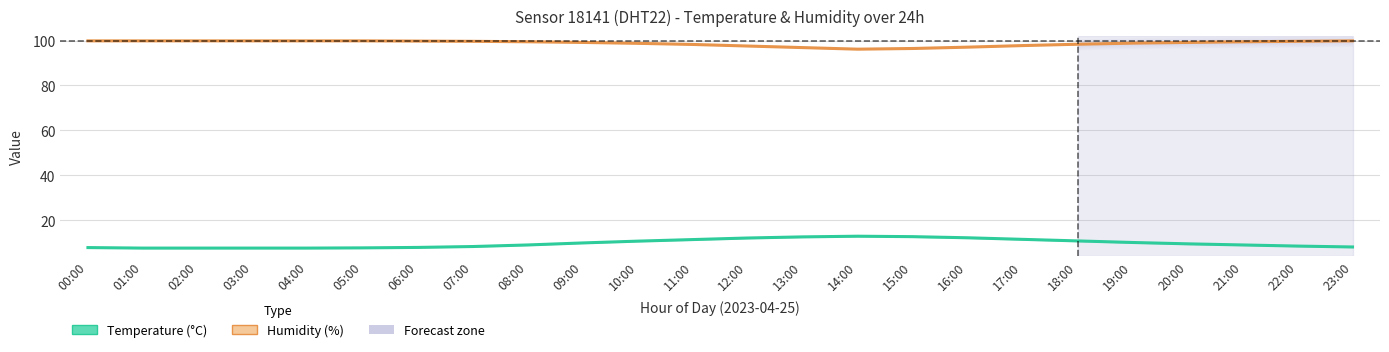

What is the lowest value of the Humidity (%) series?

96.2